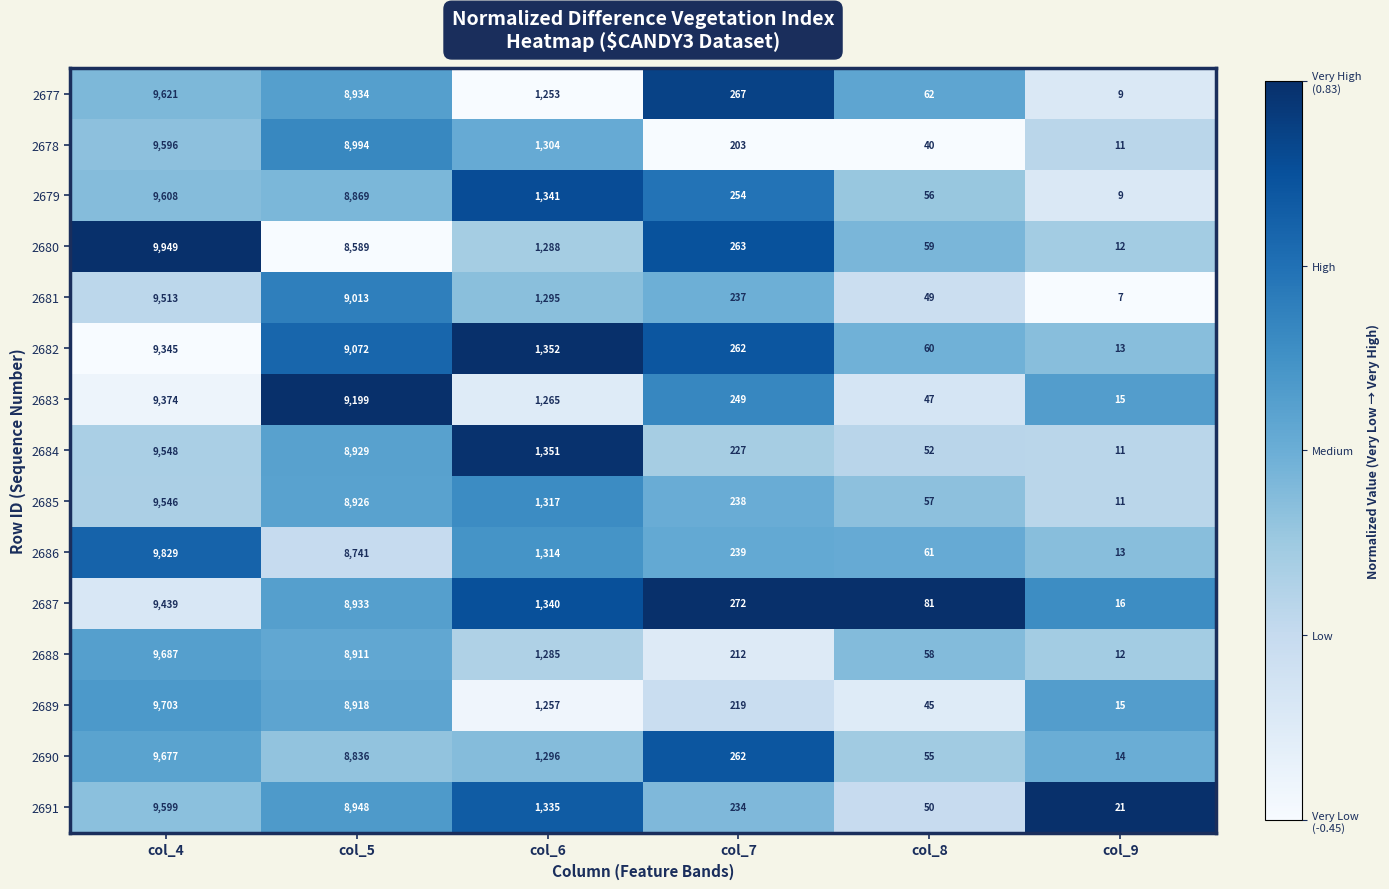

List the series in order of their peak value, highest first.

2680, 2686, 2689, 2688, 2690, 2677, 2679, 2691, 2678, 2684, 2685, 2681, 2687, 2683, 2682